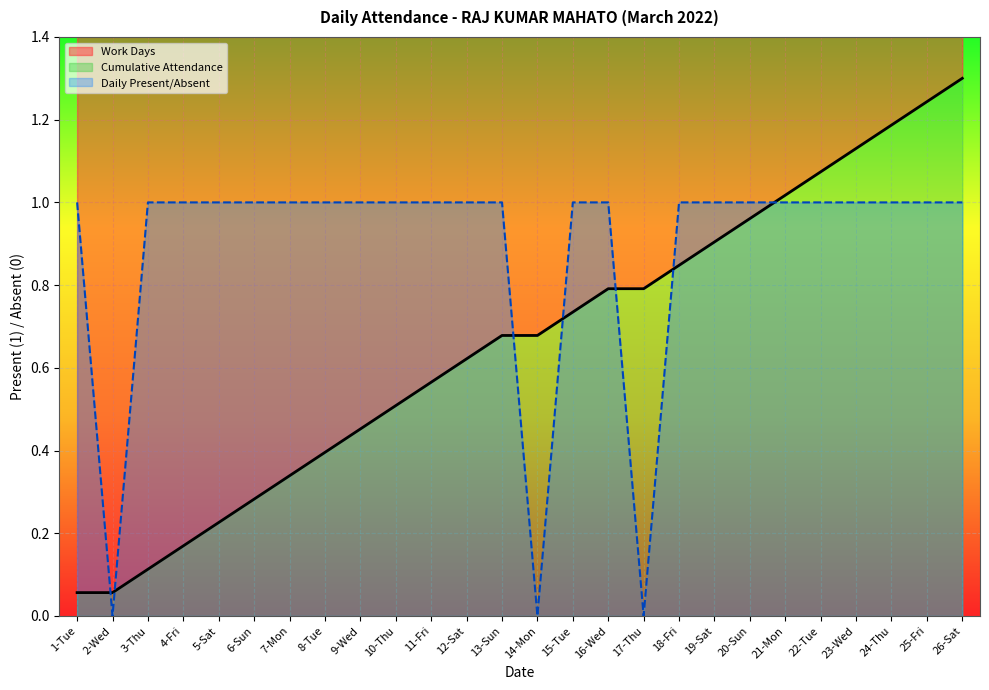

The chart shows a value of 2 at 4-Fri. True or false?

False